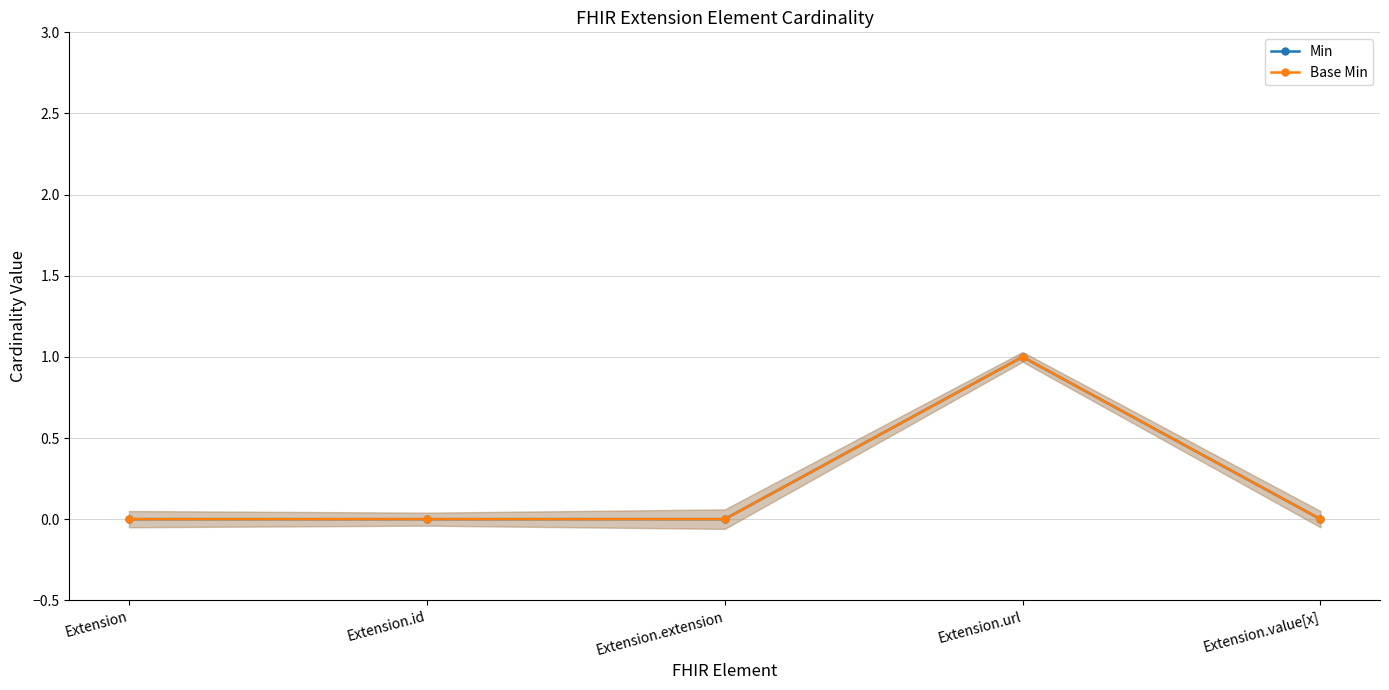

Is this an area chart (filled region under the line)?

No